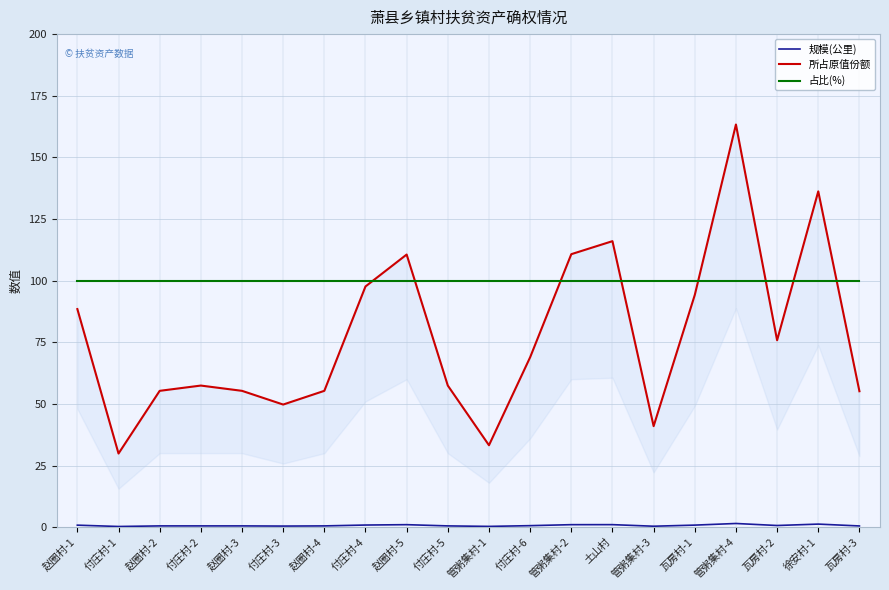

What is the sum of all 规模(公里) values?

13.8